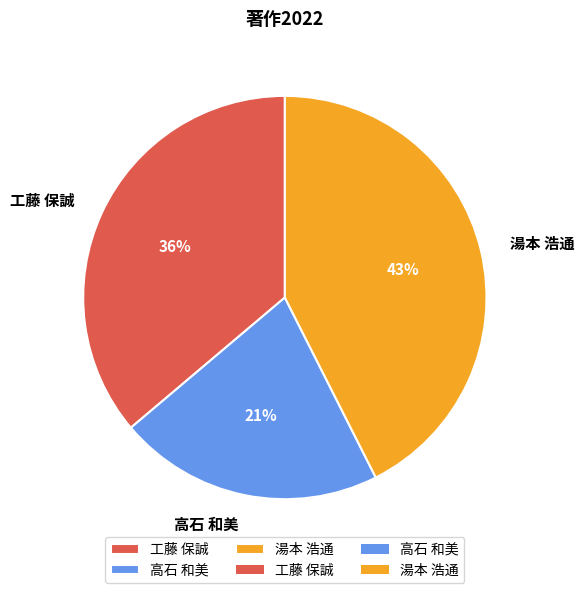

The 高石 和美 slice represents 21% of the pie. True or false?

True